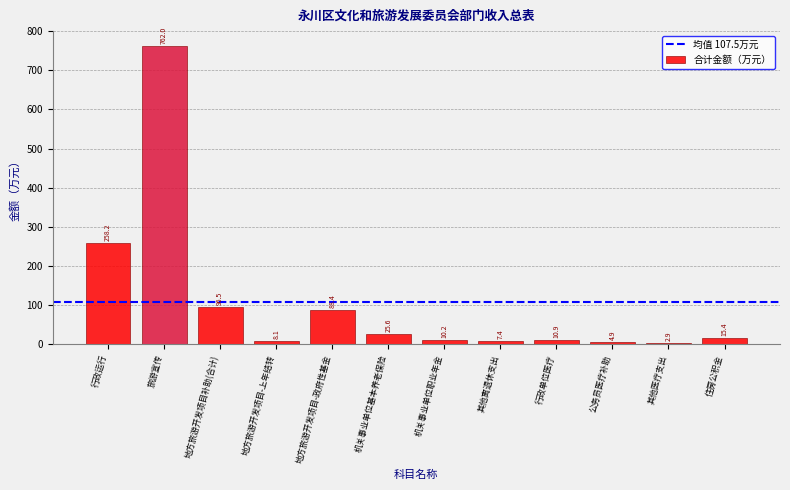

Reading left to right, extract all data points from this chart.

258.2	762.0	96.5	8.1	88.4	25.6	10.2	7.4	10.9	4.9	2.9	15.4